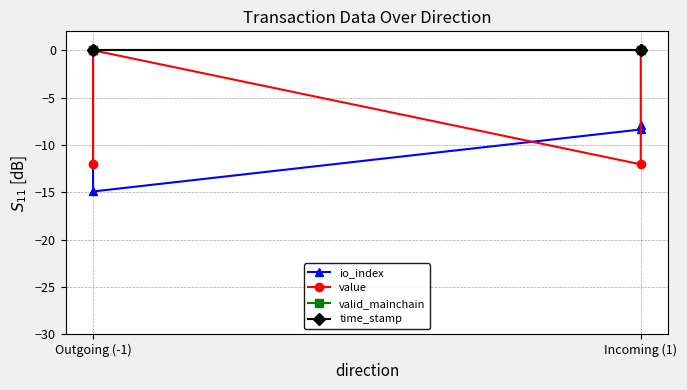

Between which two adjacent categories do time_stamp and value first intersect?

Outgoing (-1) and Outgoing (-1)